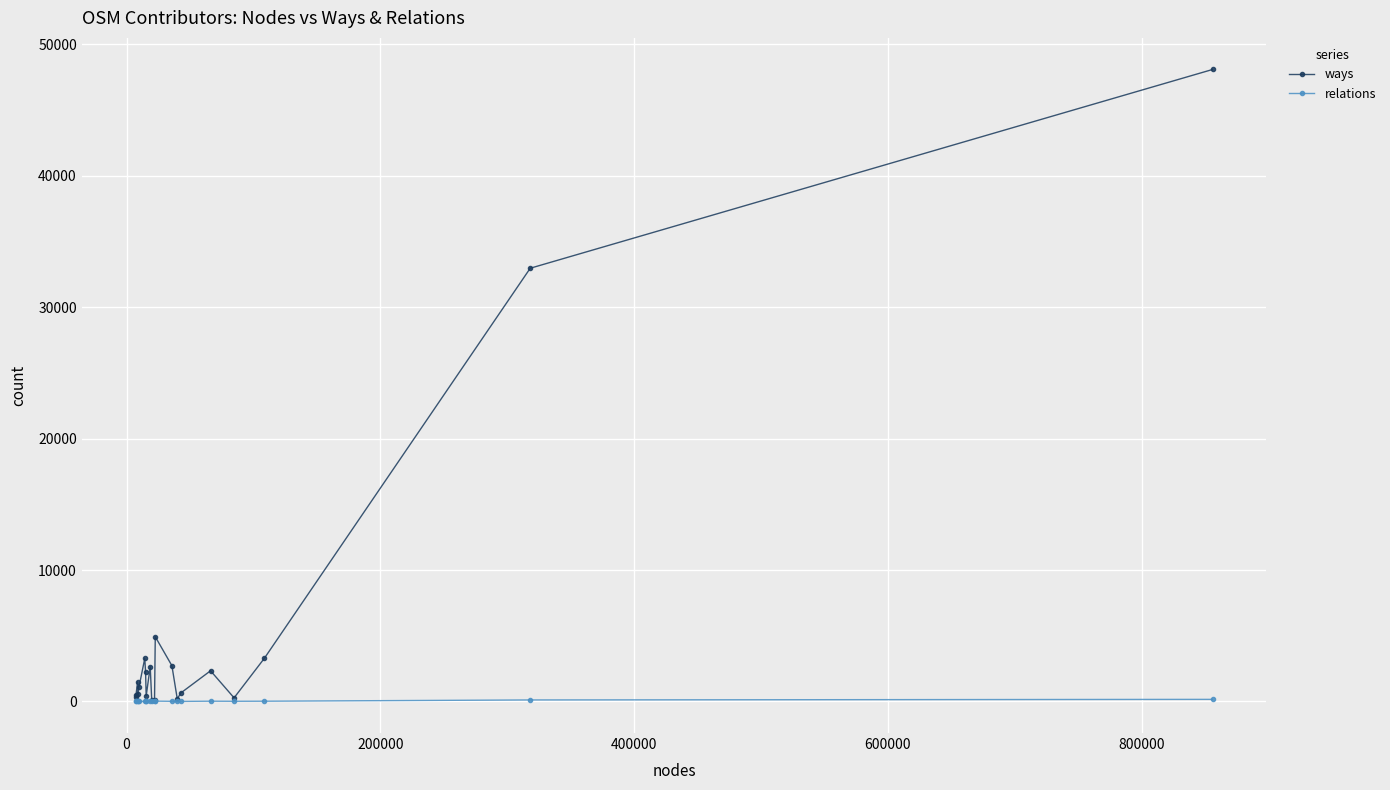

Which series has the largest total across all categories?

ways